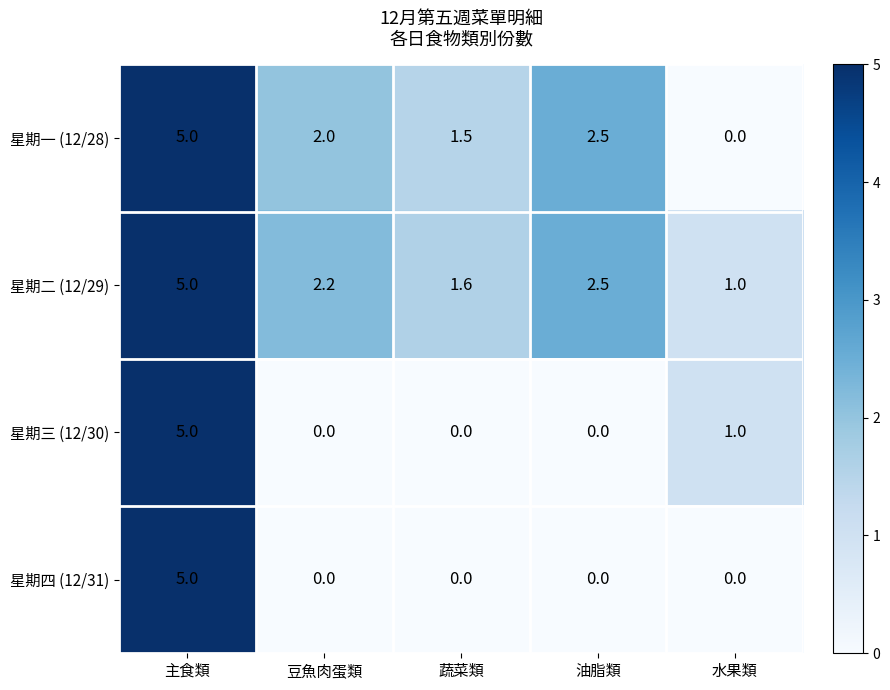

What is the spread (max minus min) of values at 水果類?

1.0